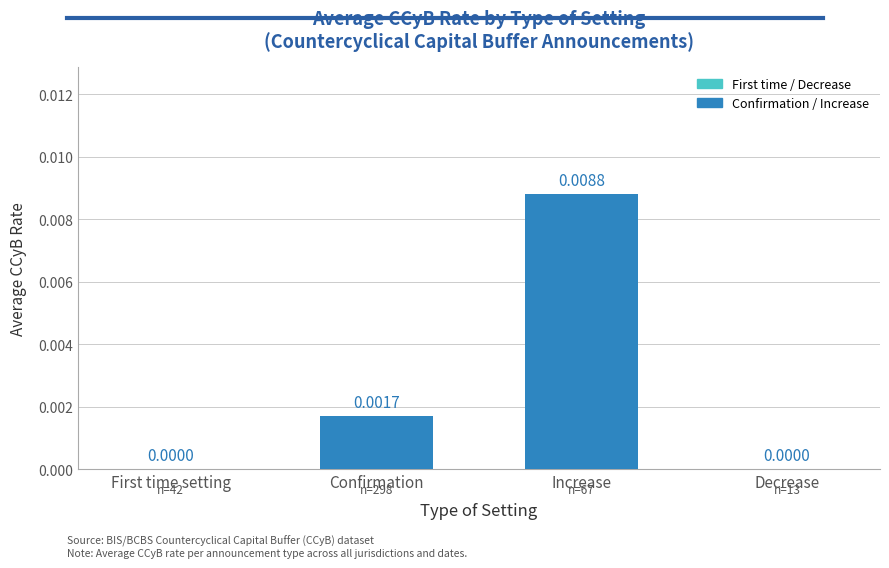

Between Decrease and Confirmation, which is larger?

Confirmation